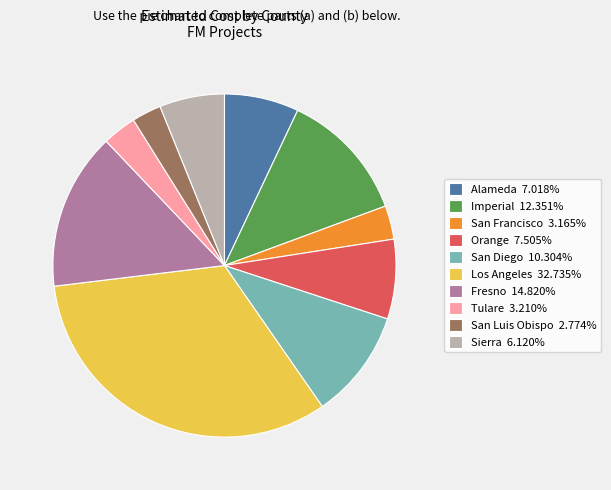

Do Sierra 6.120% and Orange 7.505% together represent more than half of the pie?

No